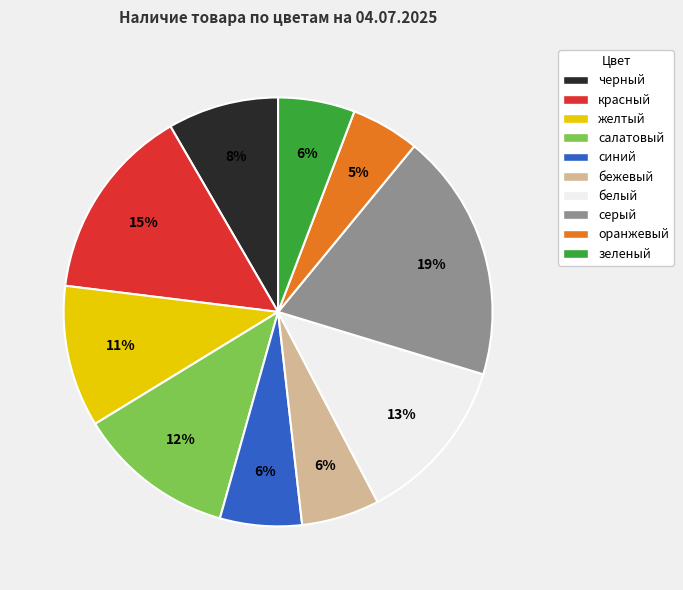

To the nearest percent, what is the combined percentage of зеленый and оранжевый?

11%